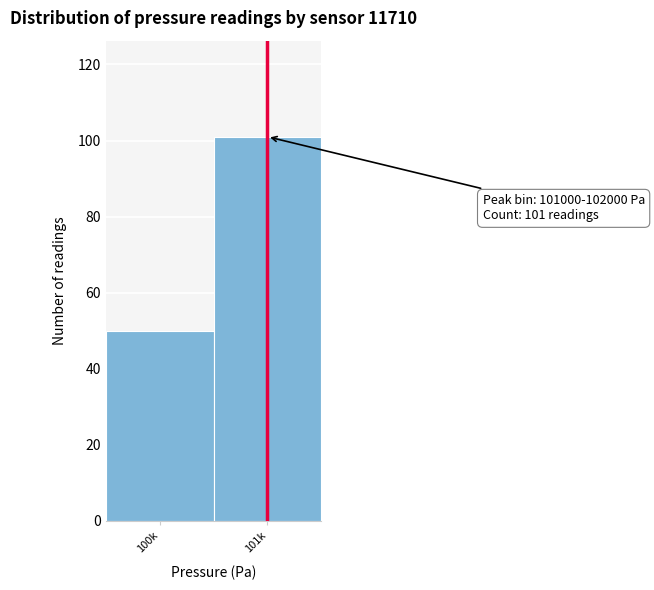

Reading left to right, transcribe all the data shown in this chart.

100k=50	101k=101